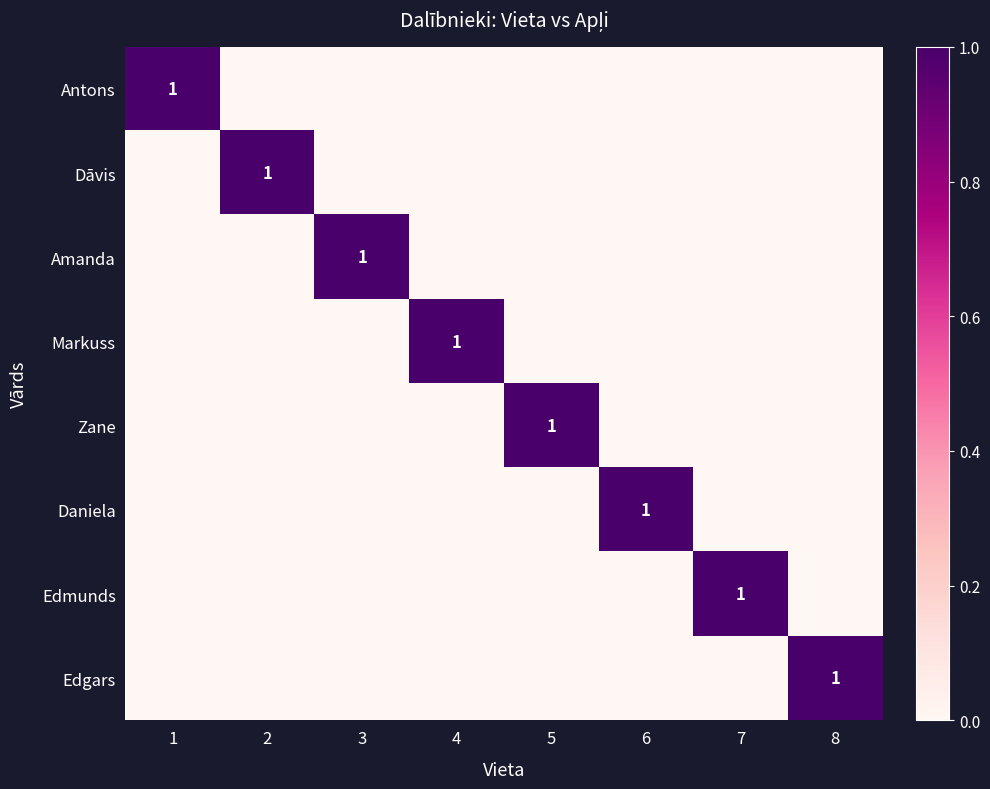

At how many categories does at least one series exceed 0?

8